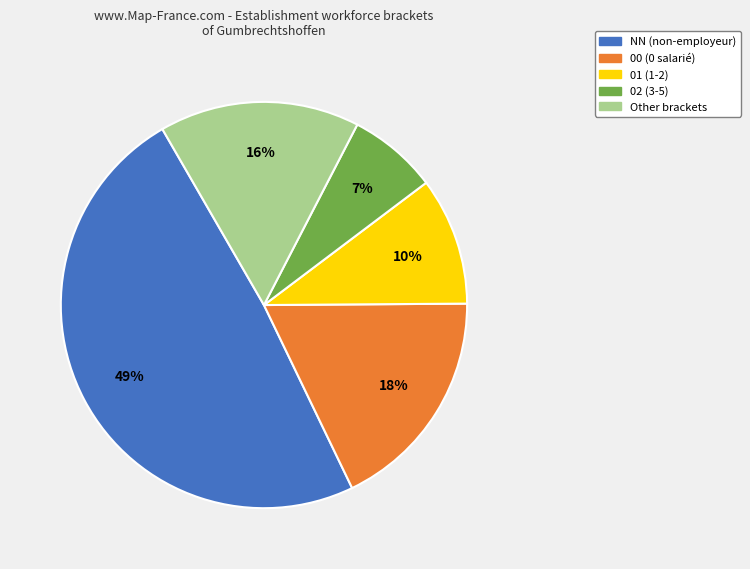

Between Other brackets and 02 (3-5), which is larger?

Other brackets